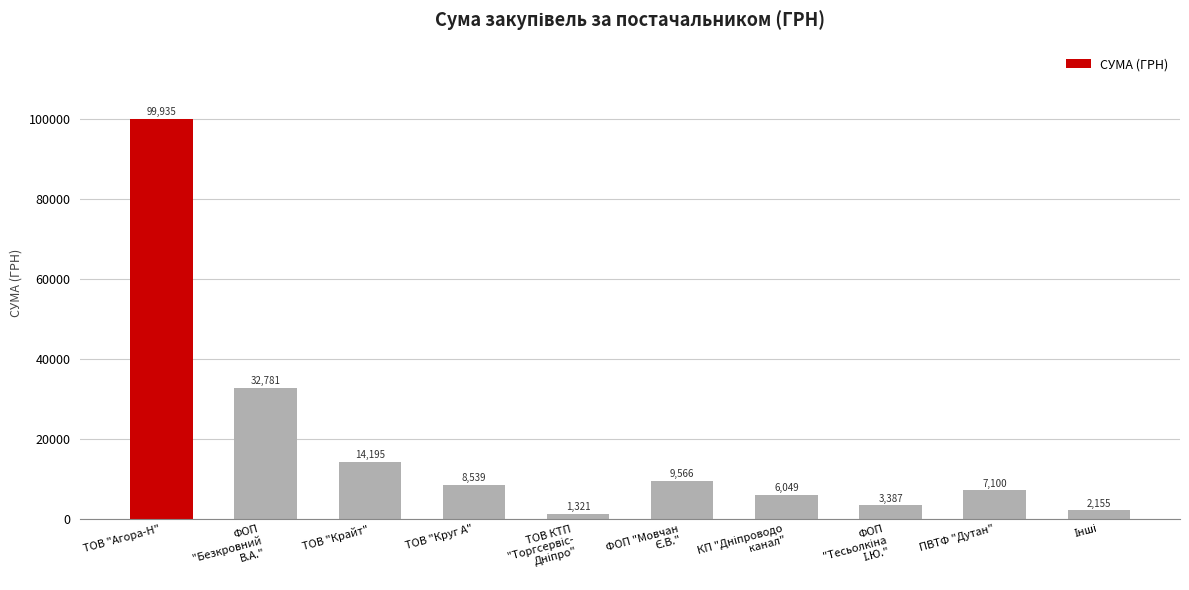

Does the chart contain any negative values?

No